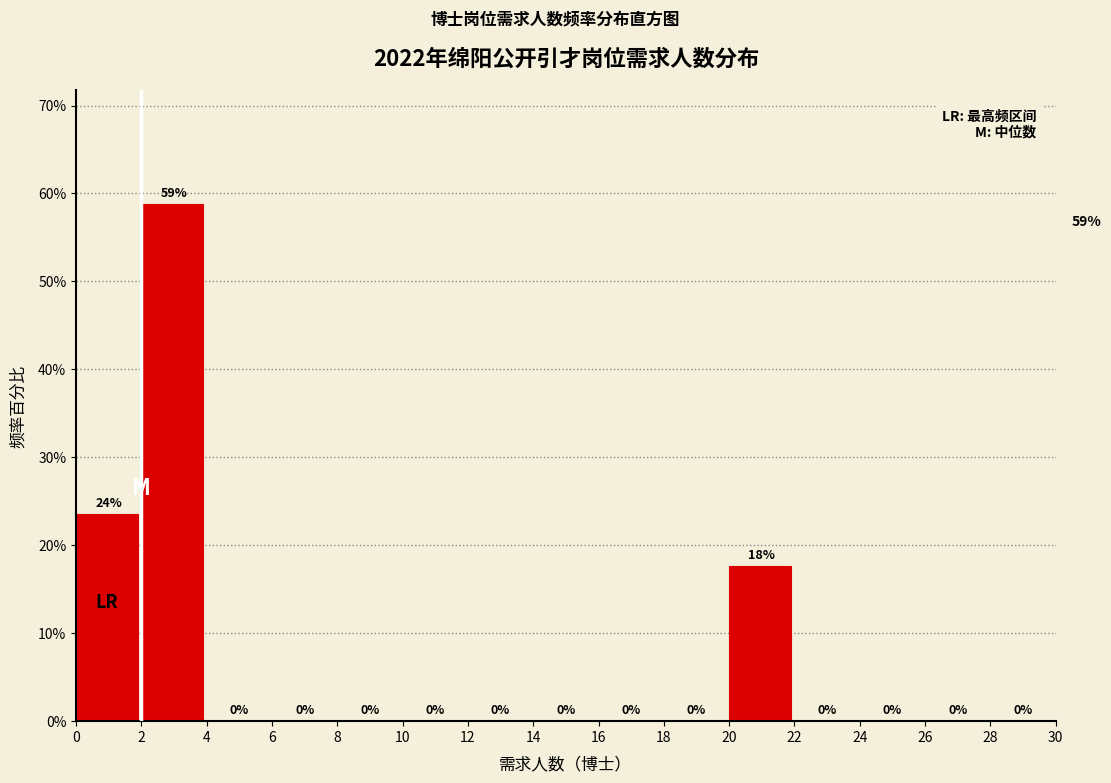

Over which range of the x-axis is the bar tallest?

2 to 4